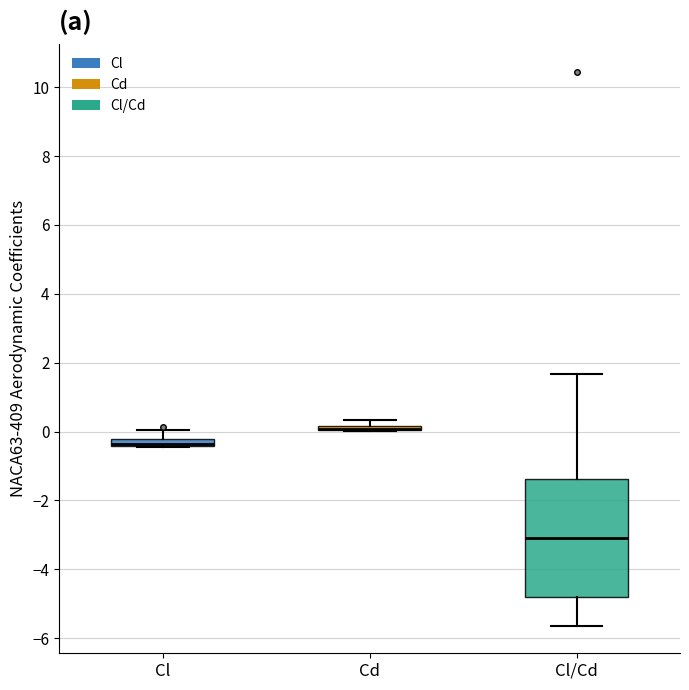

Which box is the tallest, from its lower edge to its upper edge?

Cl/Cd